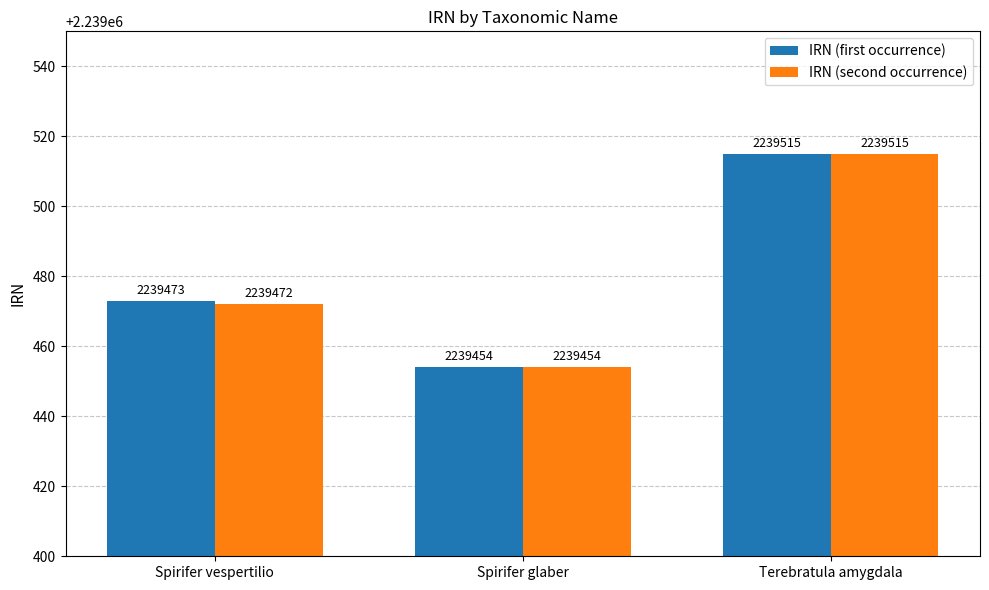

How many bars are there in total?

6